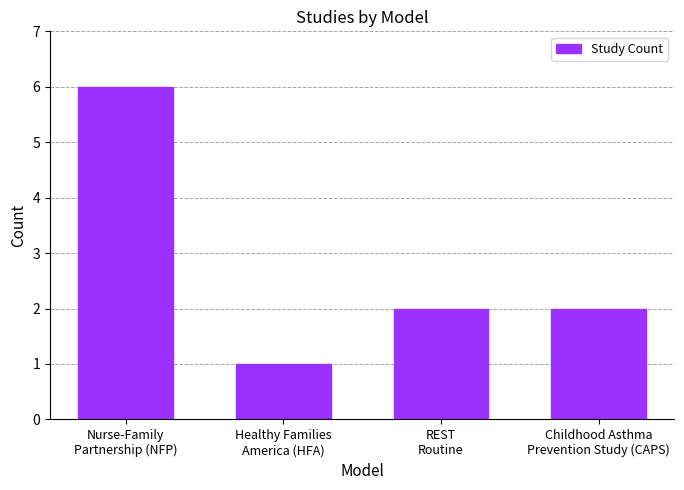

Are the bars horizontal?

No